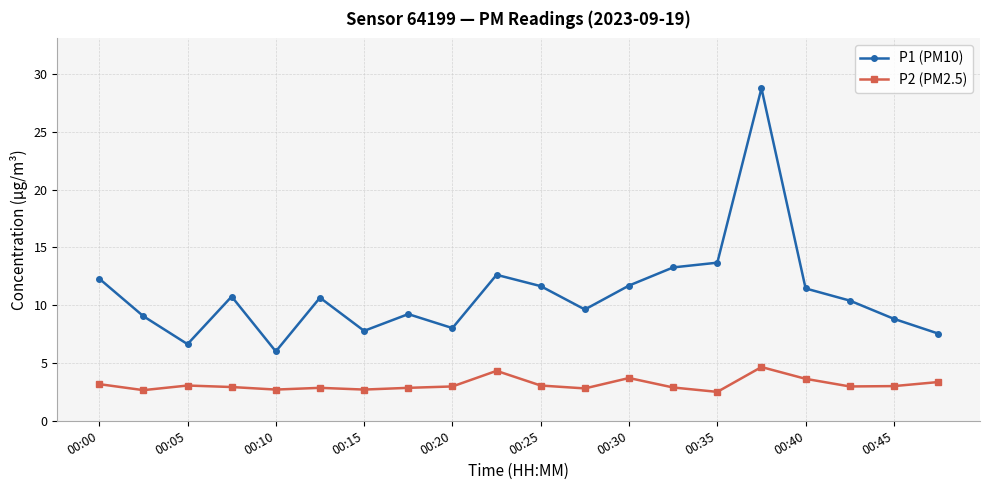

How many values in the P1 (PM10) series are below 10?

9